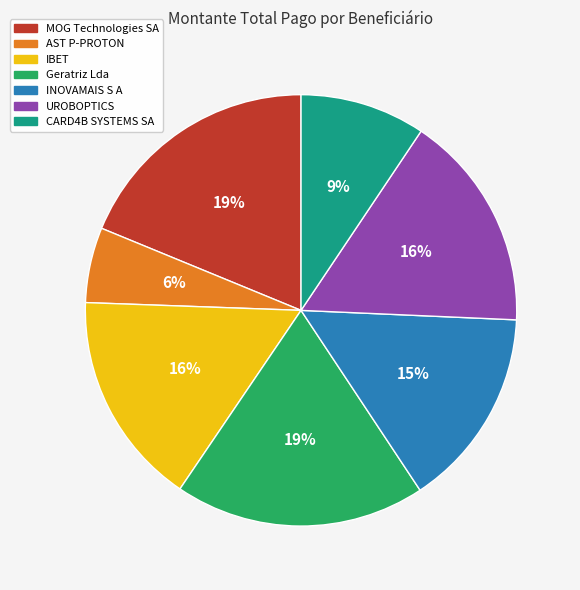

Between CARD4B SYSTEMS SA and AST P-PROTON, which is larger?

CARD4B SYSTEMS SA